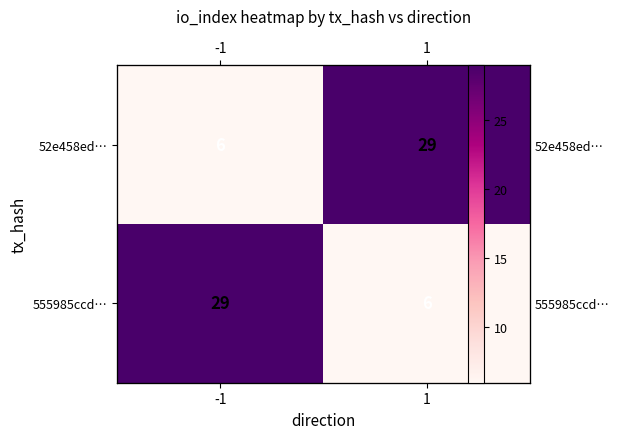

What is the total value across all series at -1?

35